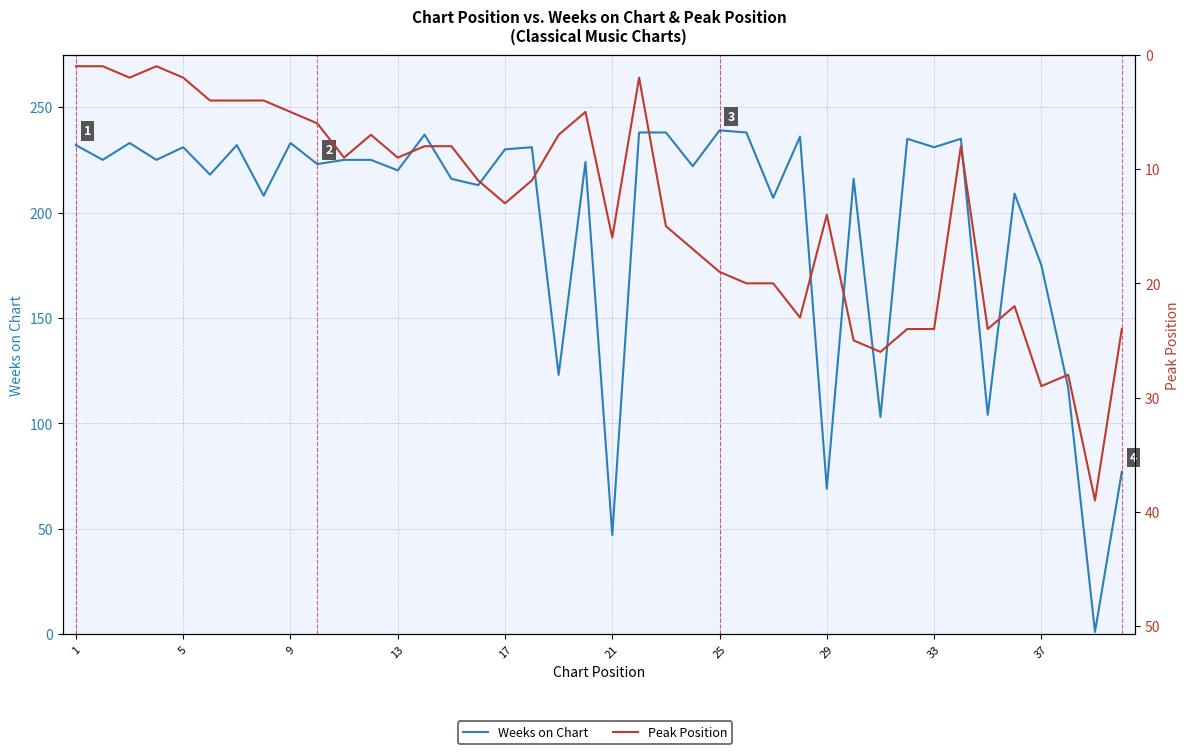

What is the difference between the second highest and second lowest values in the Peak Position series?

28